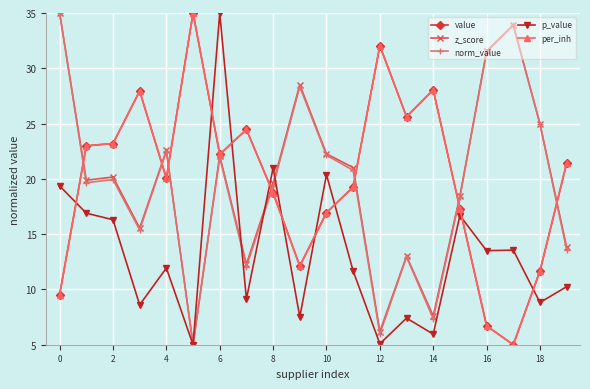

Does the chart have visible grid lines?

Yes